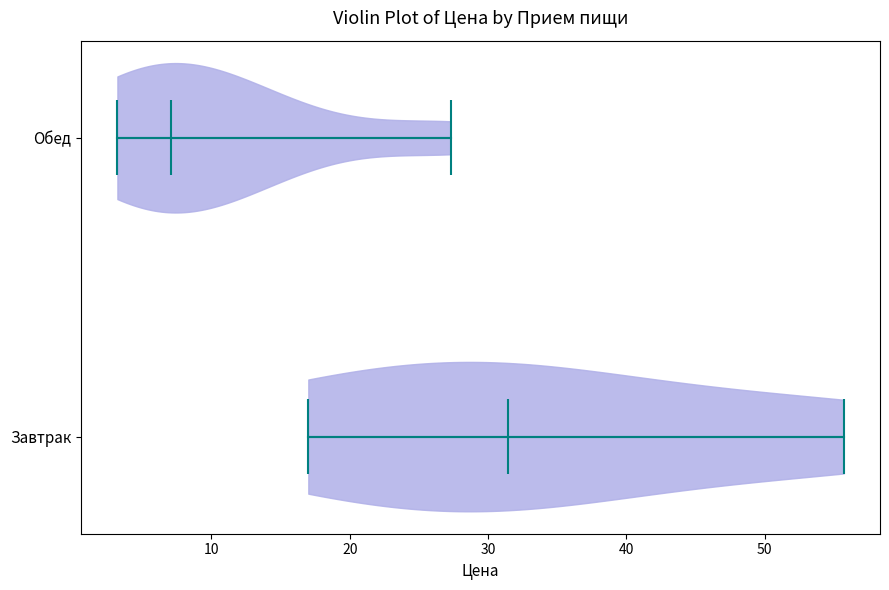

Which violin has the furthest to the left median line?

Обед